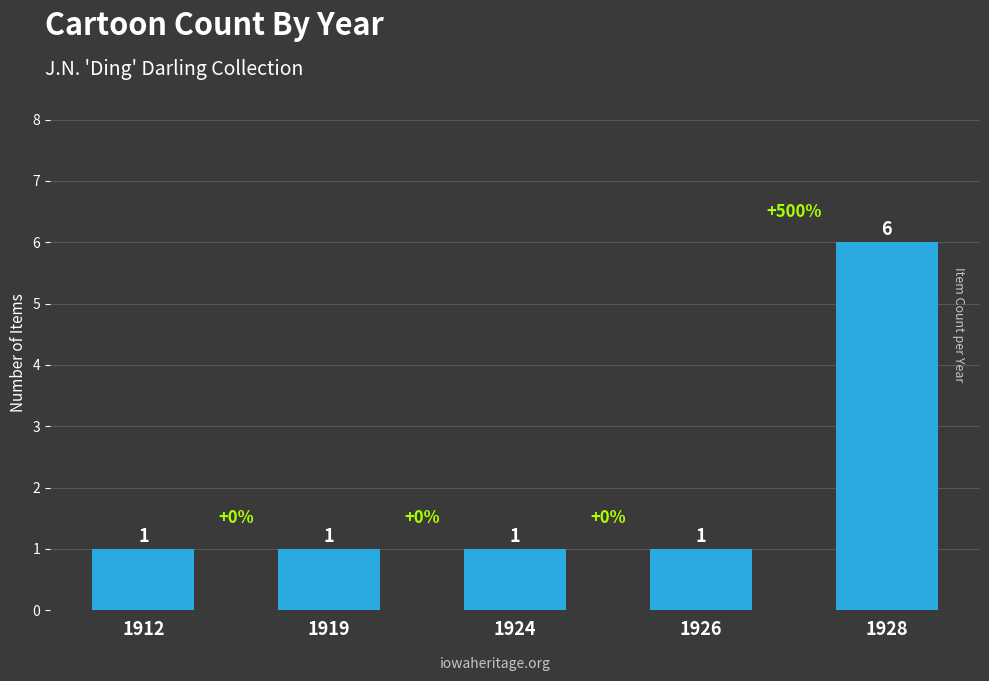

Read the value at 1928.

6